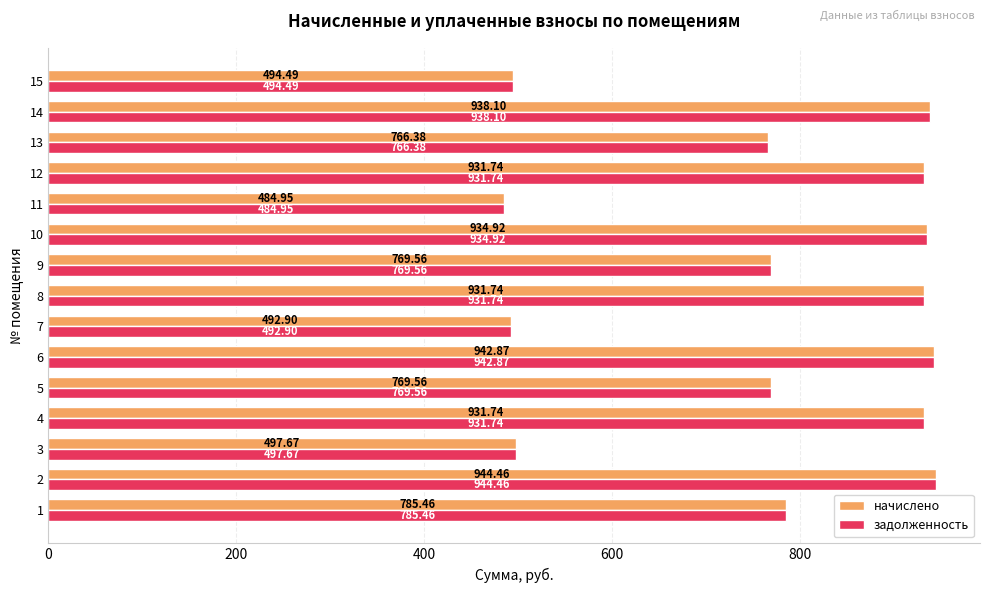

What is the sum of all начислено values?

11616.5